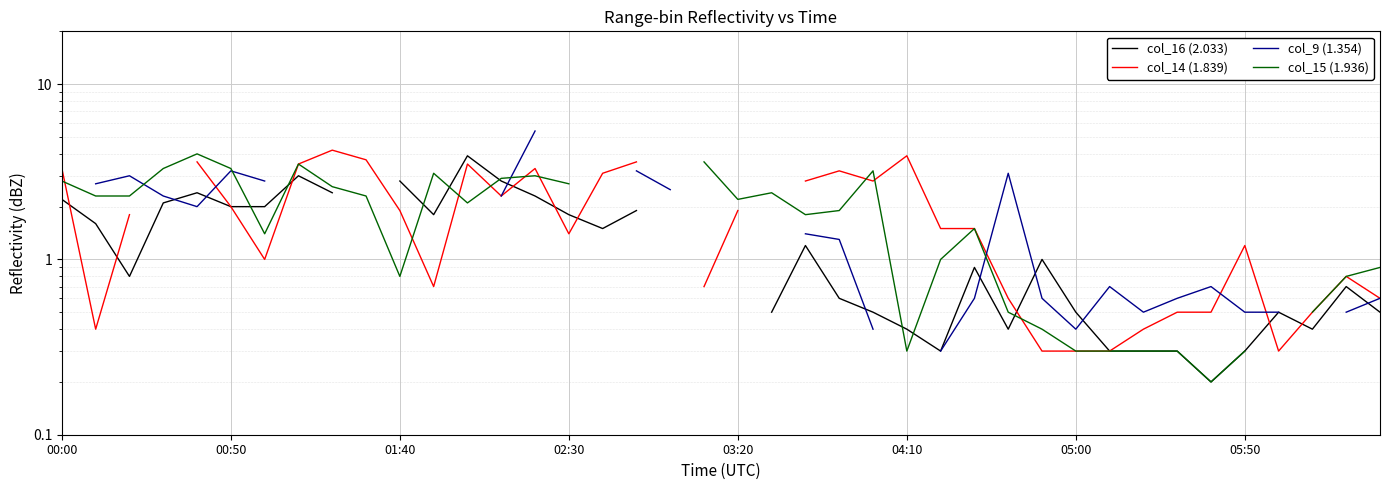

Rank the series at 28 from lowest to highest value.

col_16 (2.033), col_15 (1.936), col_14 (1.839), col_9 (1.354)